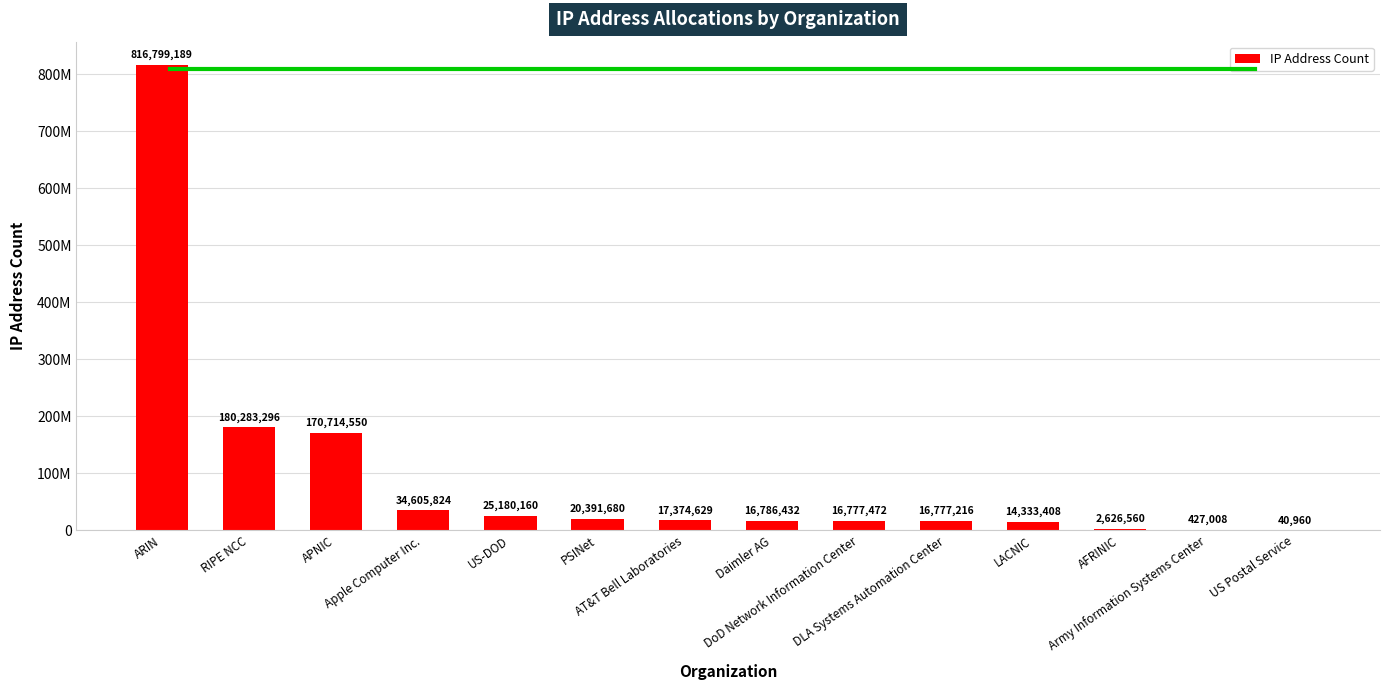

What is the value of the 4th bar from the left?

34605824